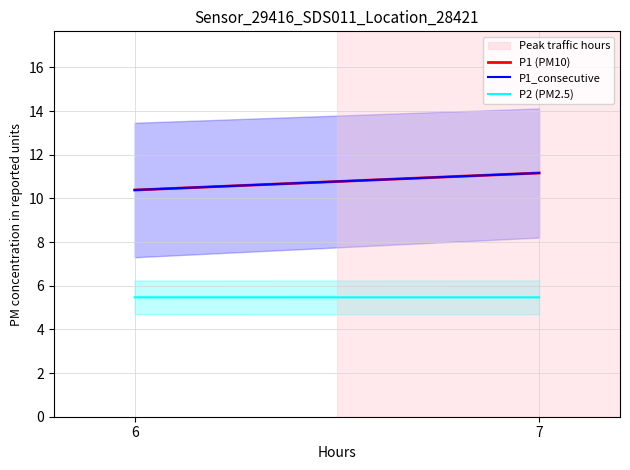

Reading left to right, transcribe all the data shown in this chart.

P1 (PM10): 10.4	11.2
P1_consecutive: 10.4	11.2
P2 (PM2.5): 5.5	5.5